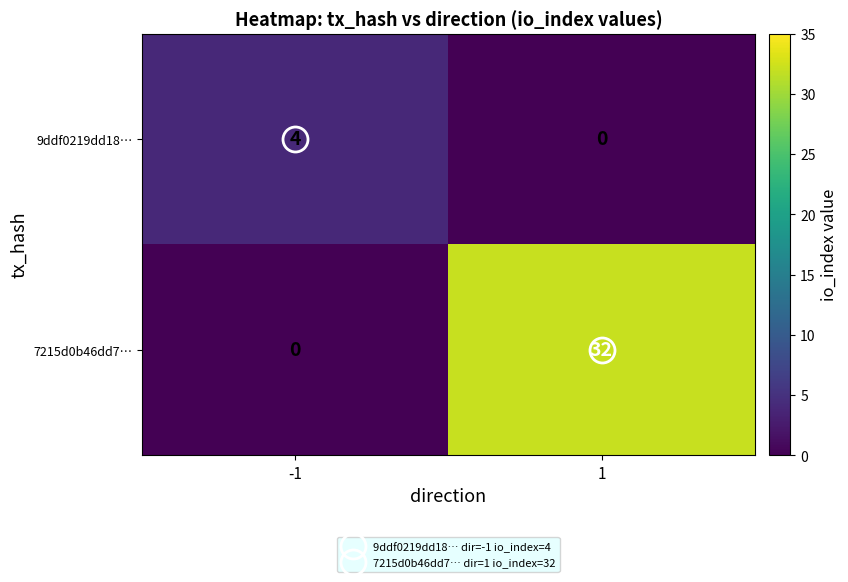

What is the total value across all series at 1?

32